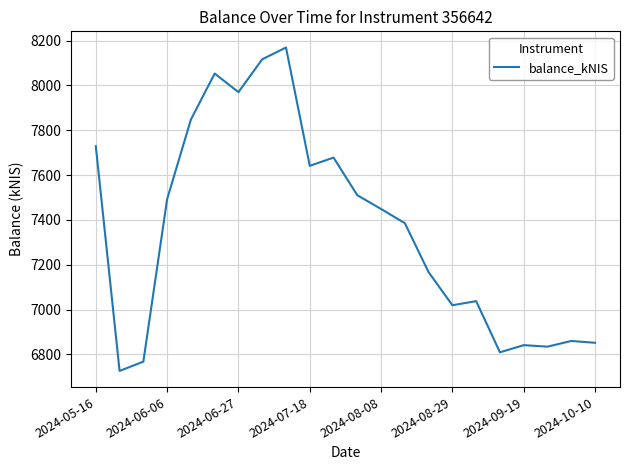

What is the maximum value shown in the chart?

8168.8